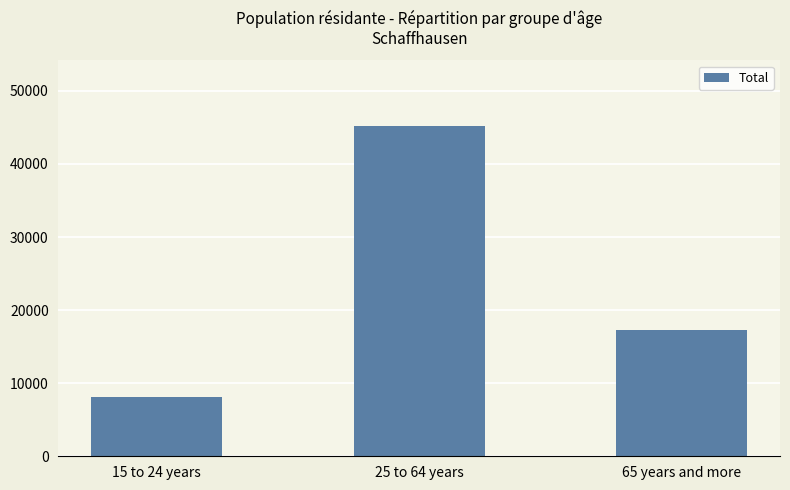

At which category does the chart reach its peak across all series?

25 to 64 years